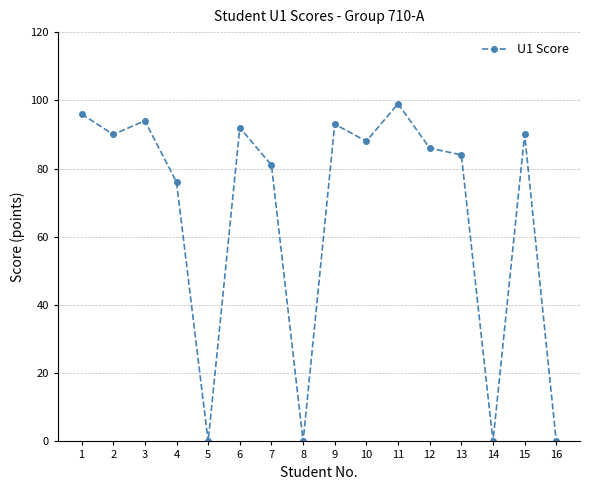

What is the difference between the second highest and minimum values?

96